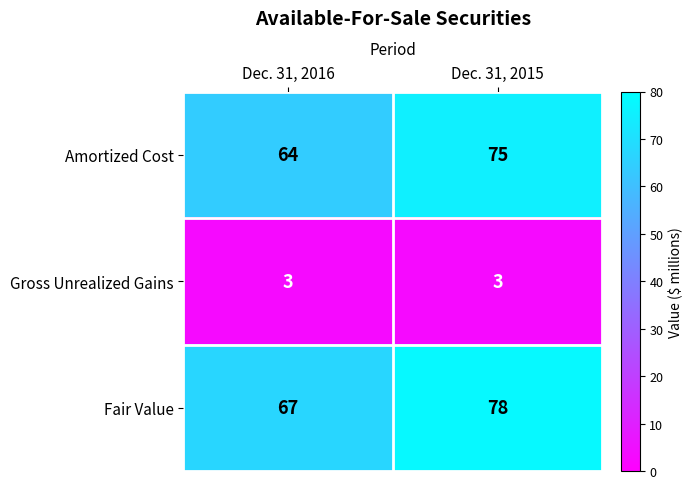

Reading right to left, transcribe all the data shown in this chart.

Amortized Cost: 75	64
Gross Unrealized Gains: 3	3
Fair Value: 78	67